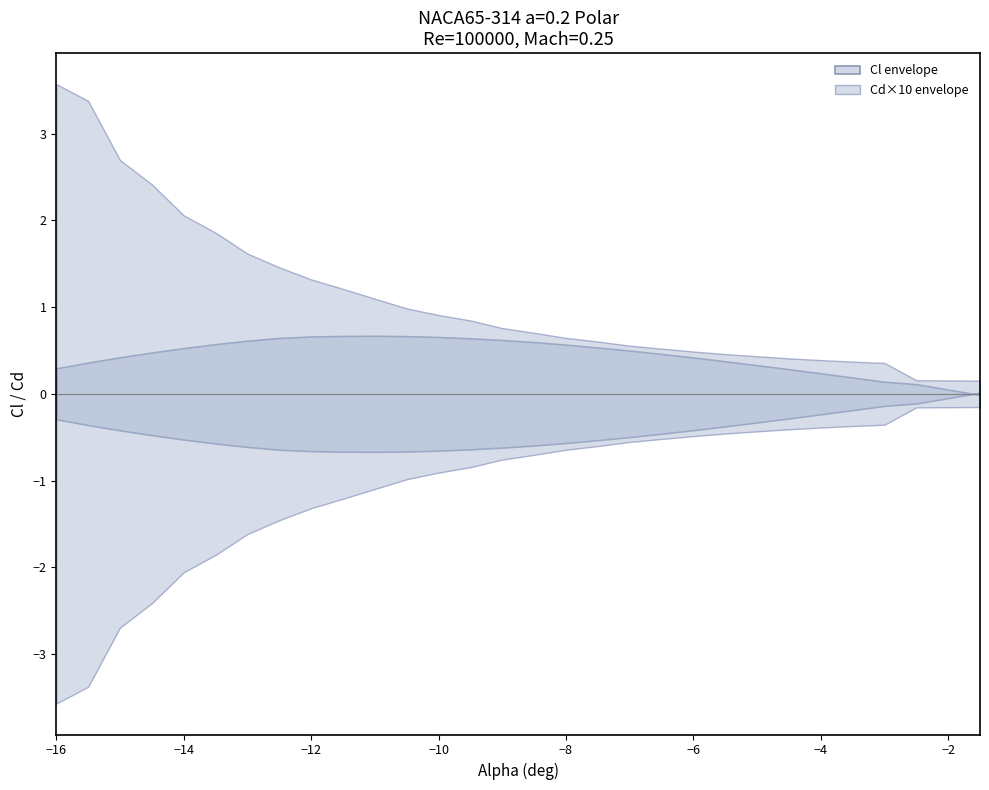

At how many categories does at least one series exceed -10?

30